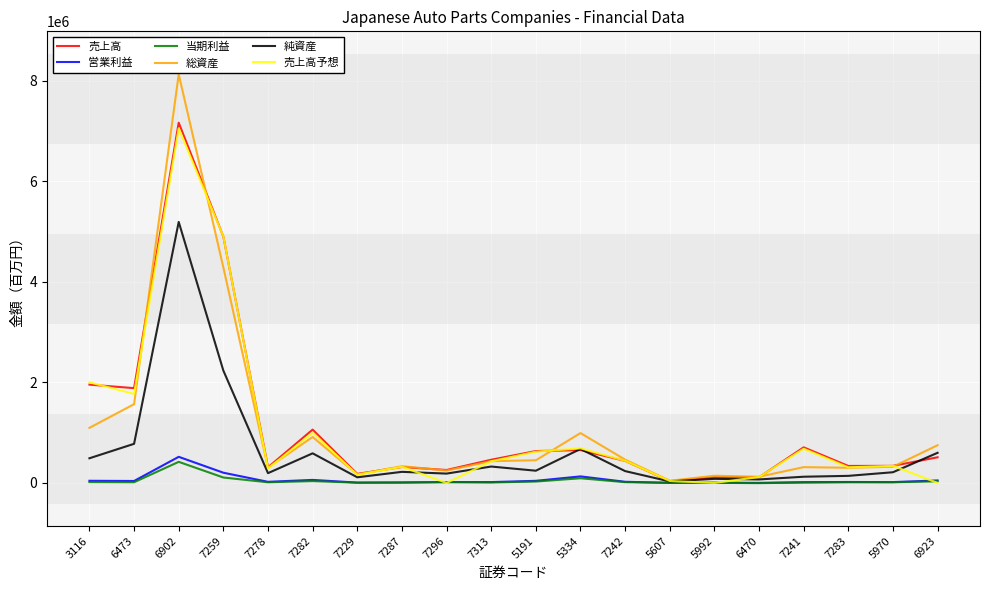

Which series has the widest spread of values?

総資産